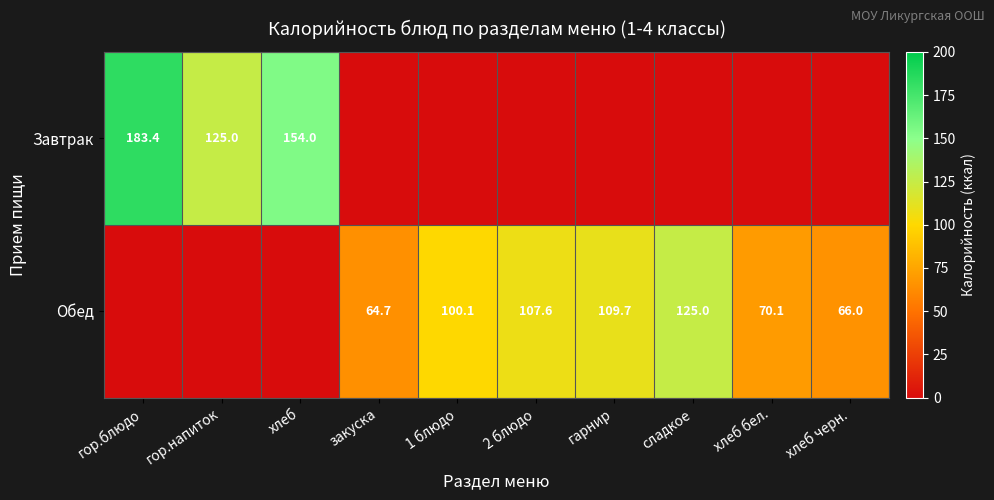

Is the value of Завтрак at хлеб greater than the value of Обед at 2 блюдо?

Yes